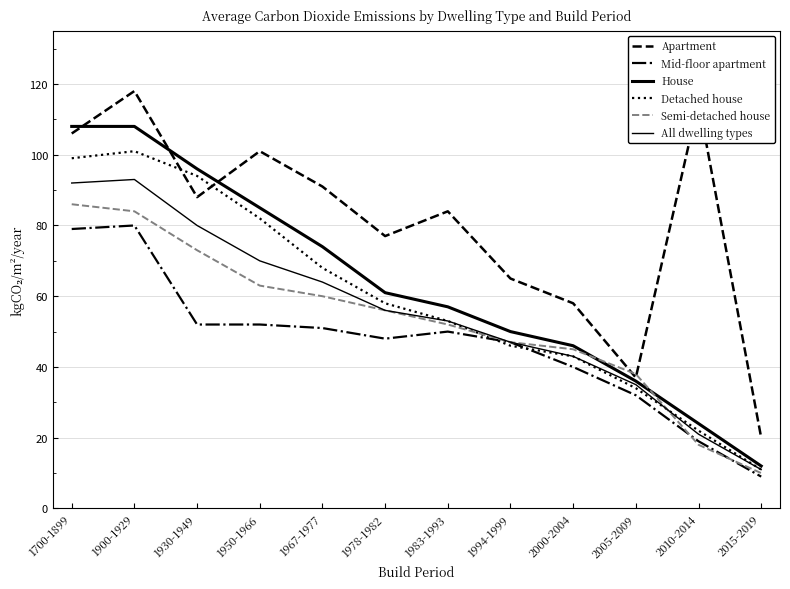

True or false: All dwelling types has more than 1 interior local peaks.

False